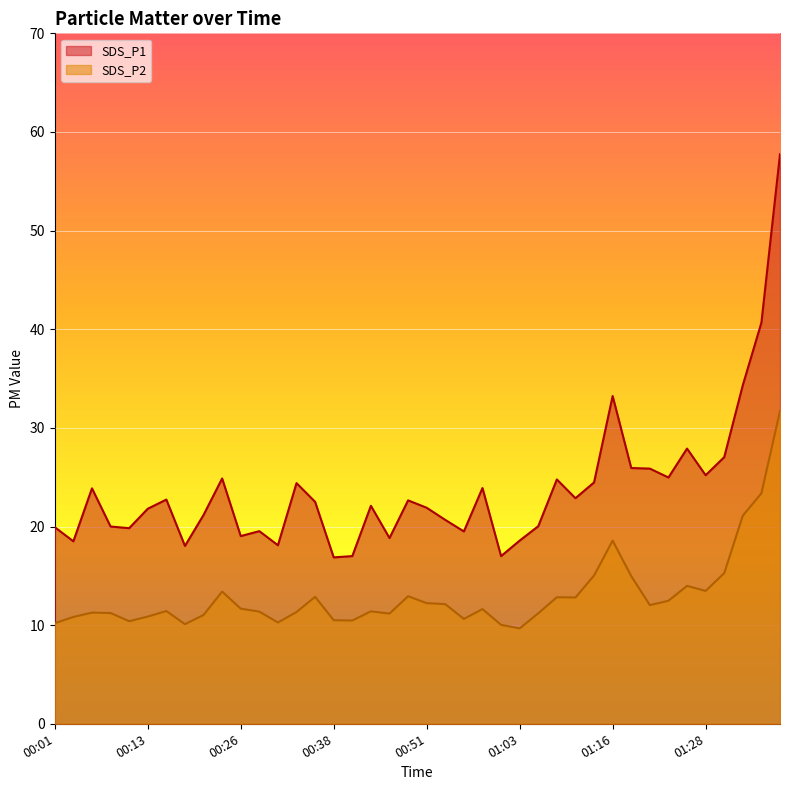

How many lines are shown in the chart?

2